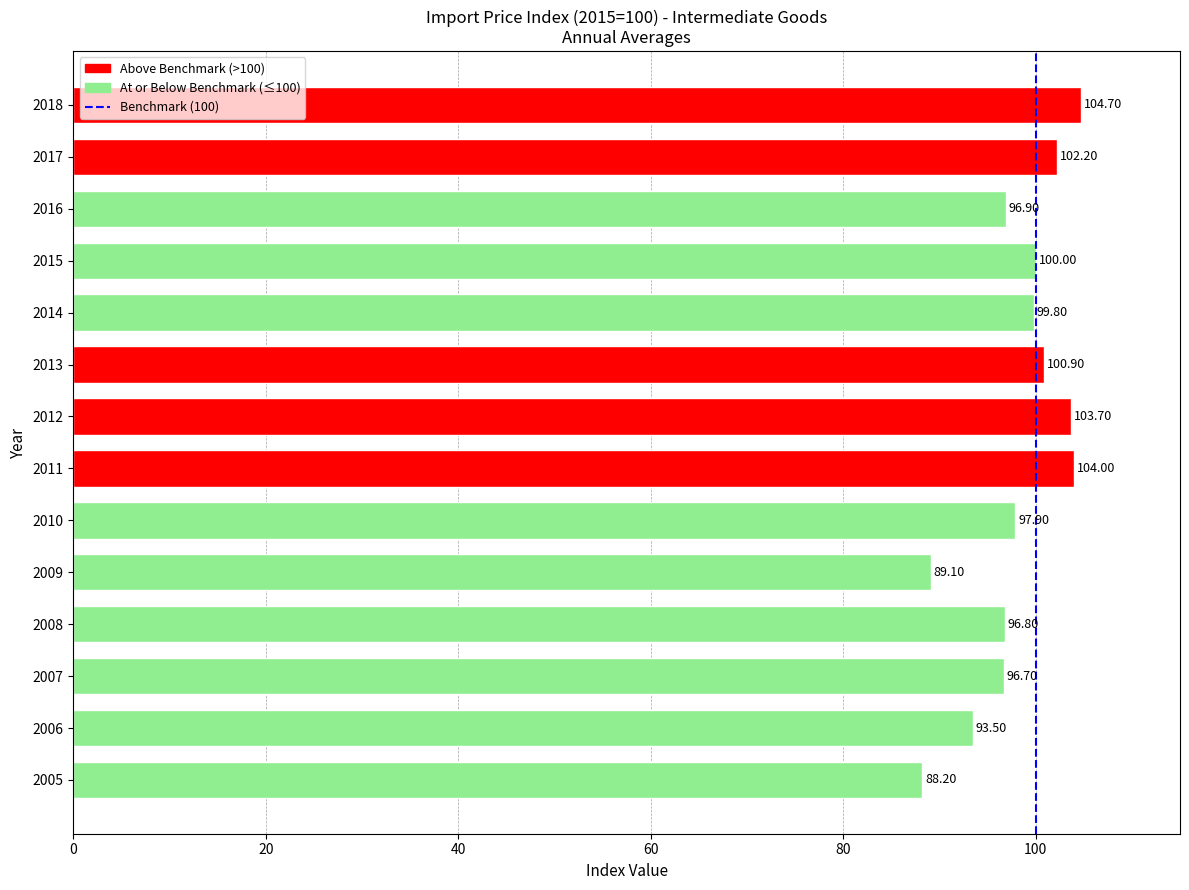

How many data points does each series have?

14